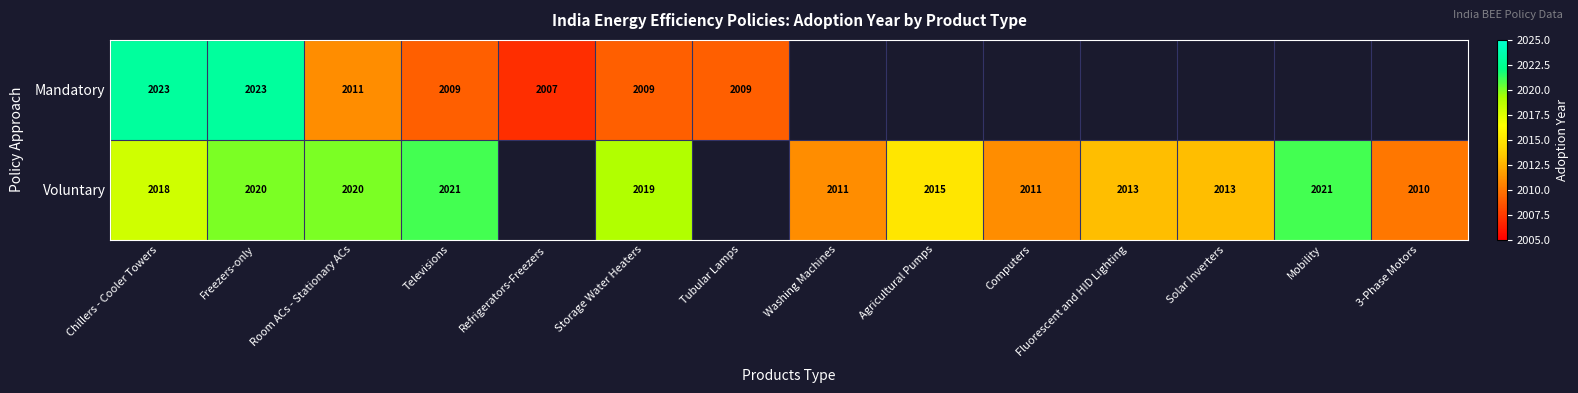

Is it true that Voluntary equals 2013 at Solar Inverters?

True